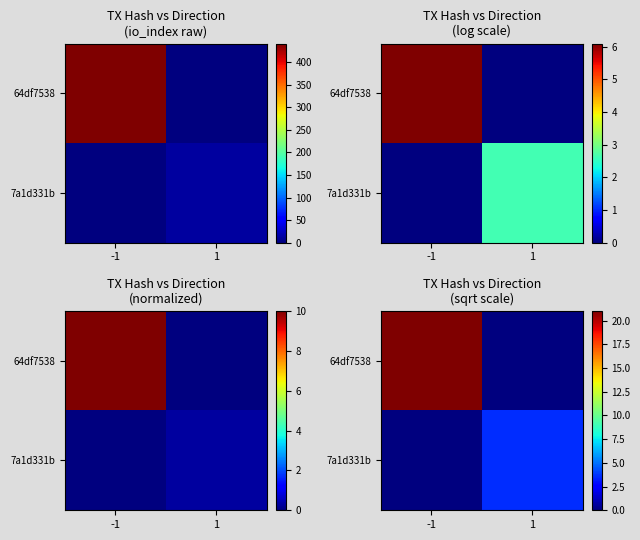

At -1, list the series in order from largest to smallest.

64df7538, 7a1d331b